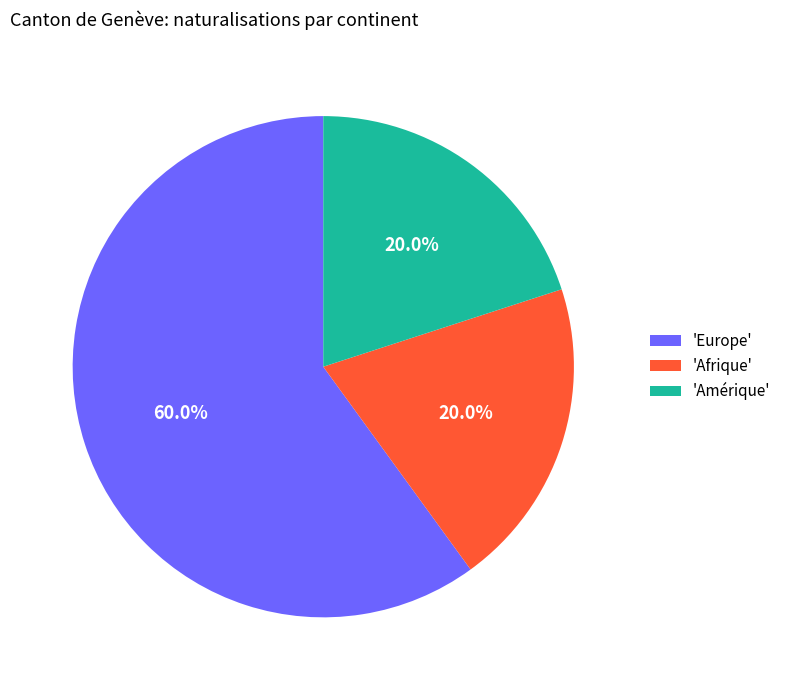

Which category has the biggest portion of the pie?

'Europe'